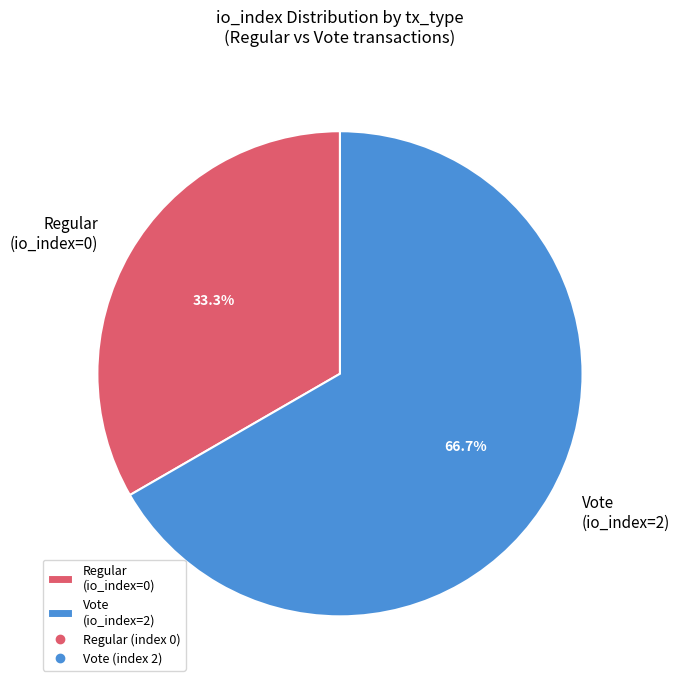

How much of the chart is everything except Vote (io_index=2)?

33.3%